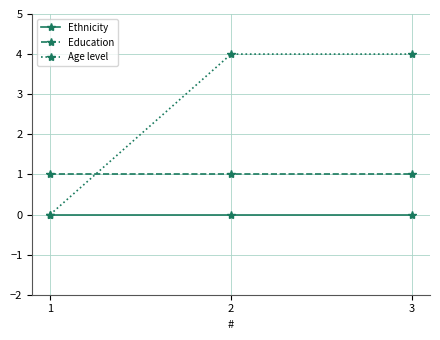

At how many categories does at least one series exceed 0?

3